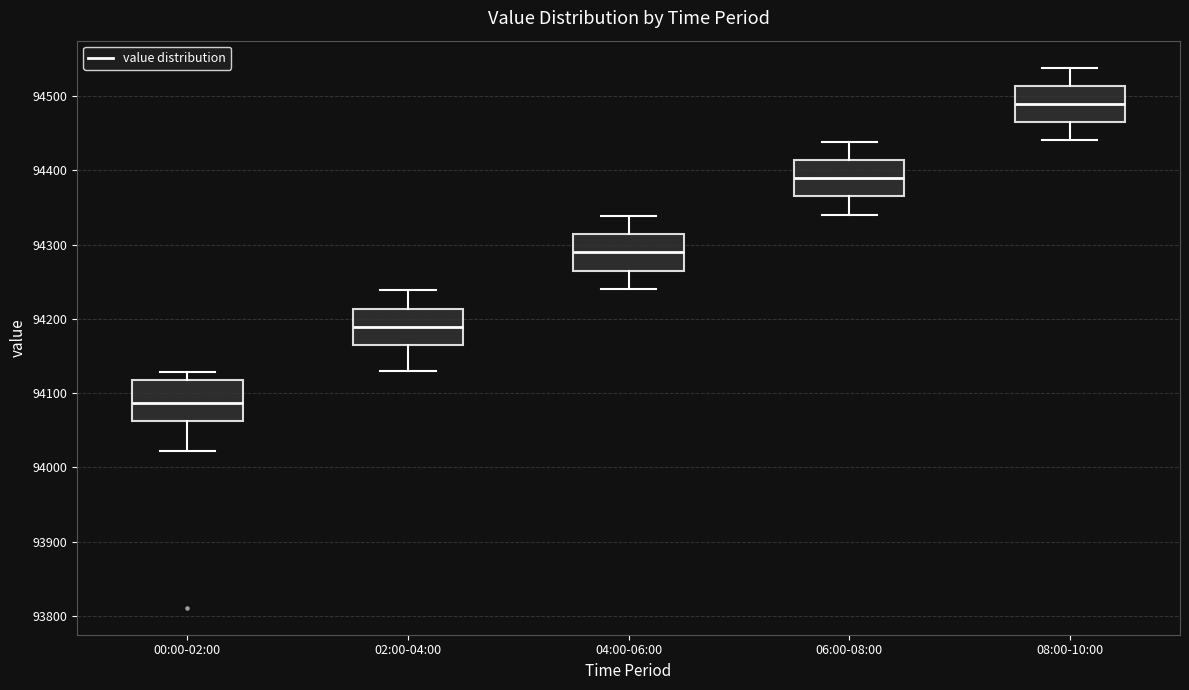

Reading left to right, read every box against the y-axis: the position of its median line, the range the box covers, and the ends of its whiskers. The values are not printed on the chart, so give them approximately, as read against the axis.

00:00-02:00: median 94090, box 94060 to 94120, whiskers 94020 to 94130
02:00-04:00: median 94190, box 94160 to 94210, whiskers 94130 to 94240
04:00-06:00: median 94290, box 94270 to 94310, whiskers 94240 to 94340
06:00-08:00: median 94390, box 94370 to 94410, whiskers 94340 to 94440
08:00-10:00: median 94490, box 94470 to 94510, whiskers 94440 to 94540